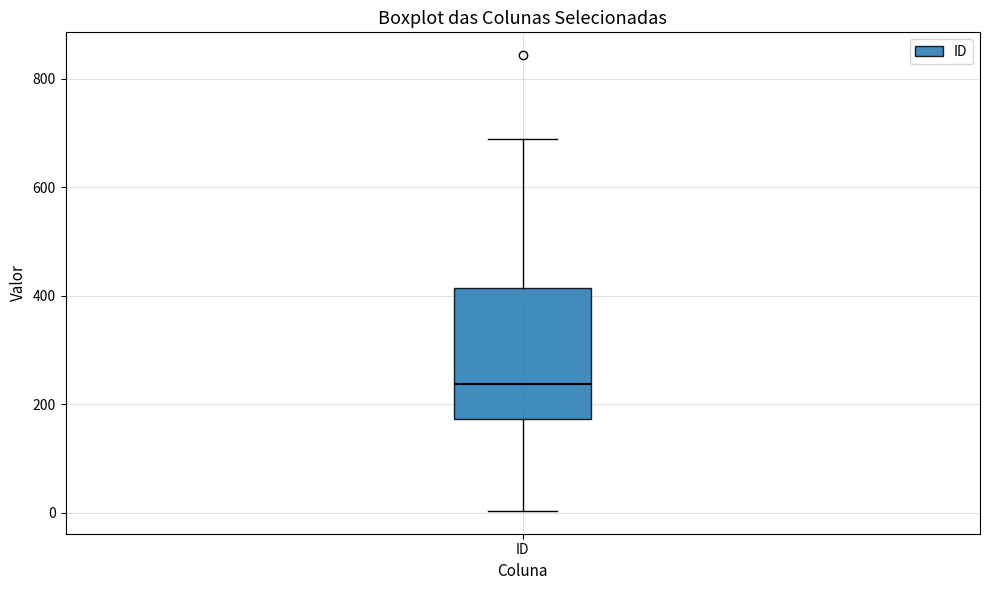

Read this box plot against the y-axis: the position of the median line, the range covered by the box, and the ends of both whiskers. The values are not printed on the chart, so give them approximately, as read against the axis.

median 240, box 180 to 420, whiskers 0 to 700